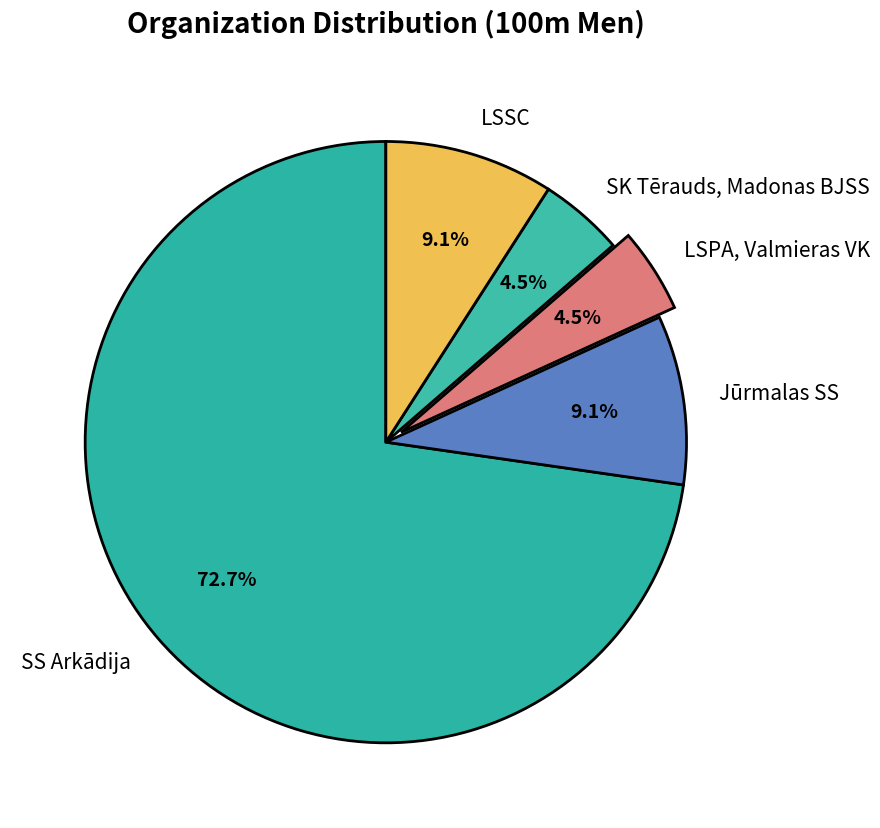

Is the sum of Jūrmalas SS and SS Arkādija greater than half?

Yes